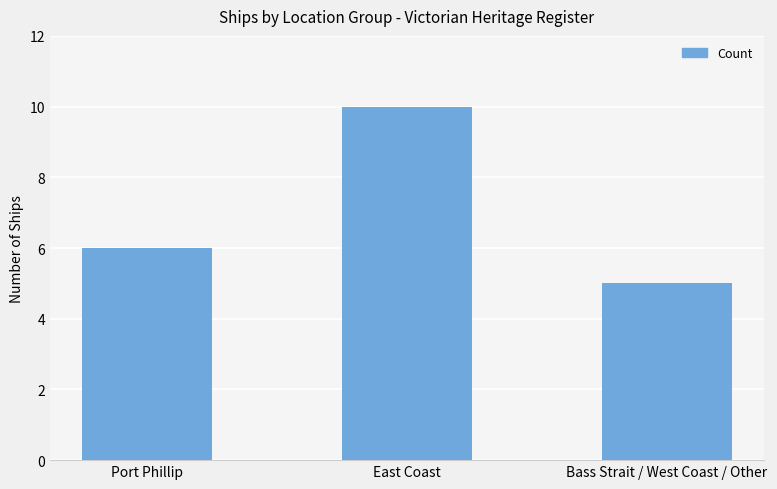

What is the sum of all values?

21